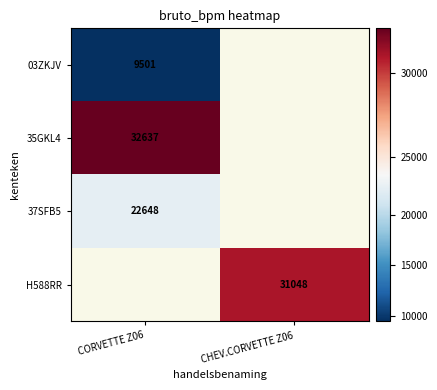

The H588RR series shows 31048 at CHEV.CORVETTE Z06. True or false?

True